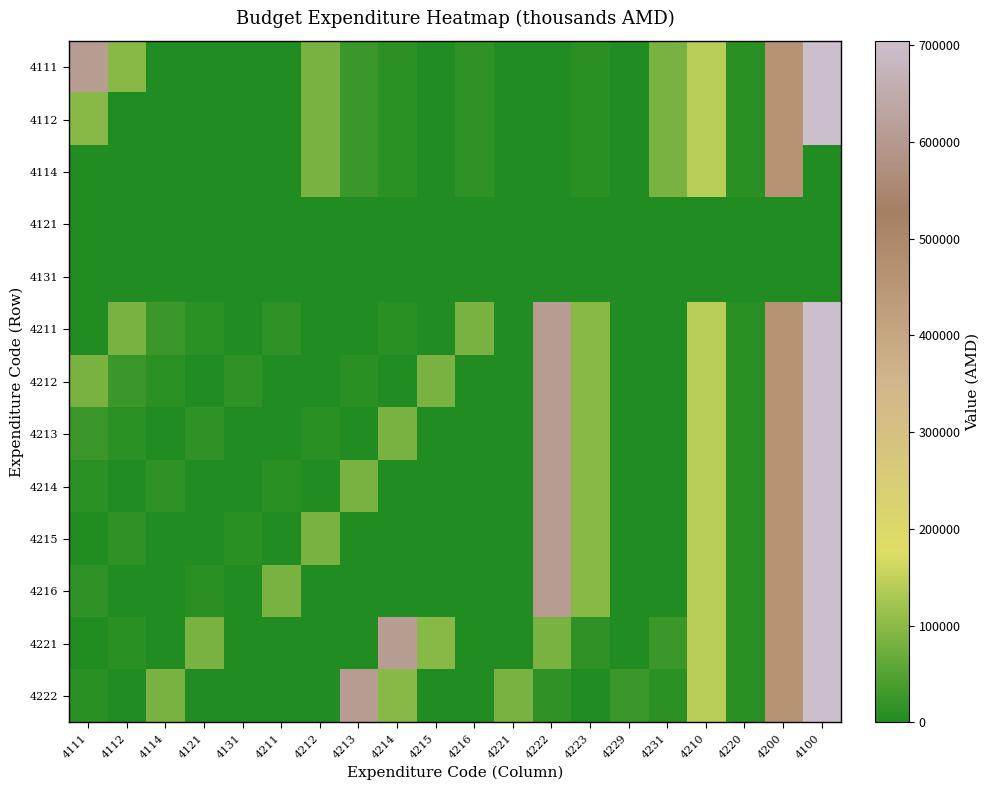

At how many categories does at least one series exceed 391657?

6